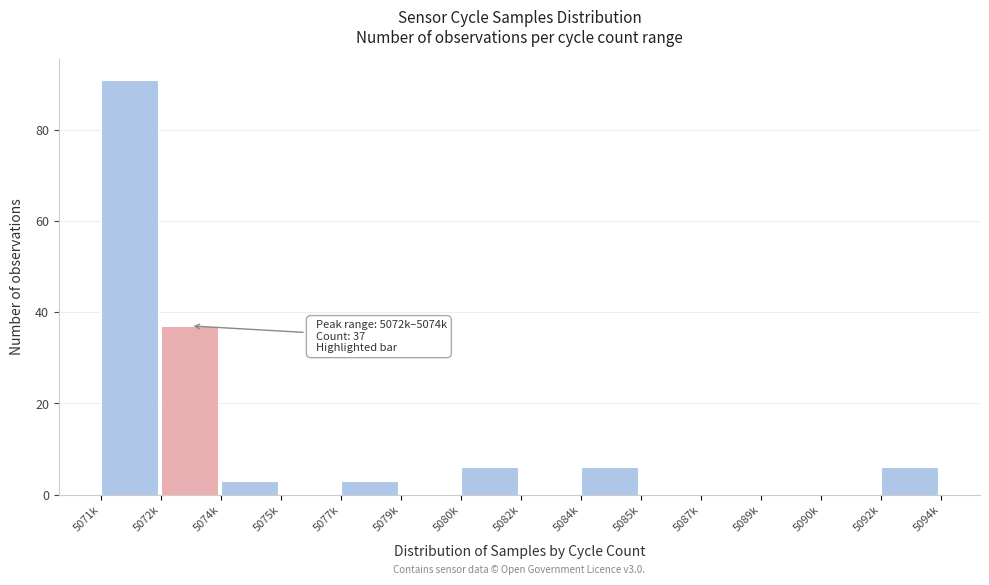

Reading left to right, transcribe all the data shown in this chart.

5071k=91	5072k=37	5074k=3	5075k=0	5077k=3	5079k=0	5080k=6	5082k=0	5084k=6	5085k=0	5087k=0	5089k=0	5090k=0	5092k=6